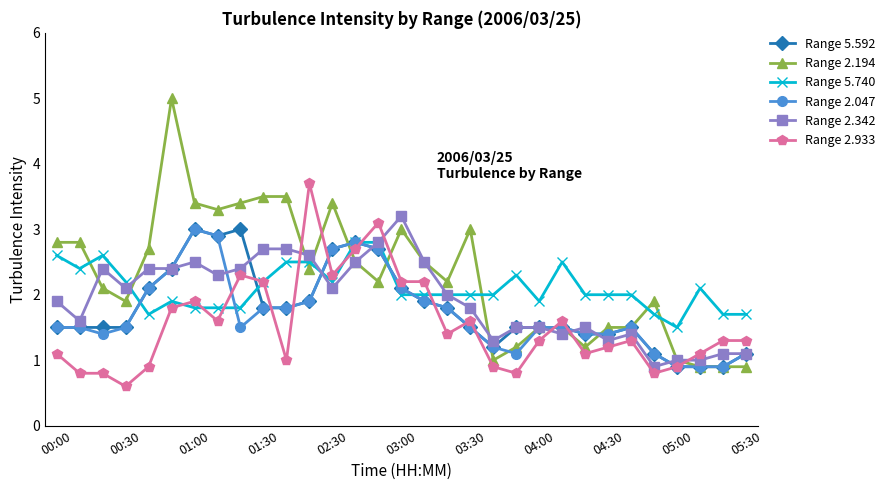

What is the lowest value of the Range 2.194 series?

0.9